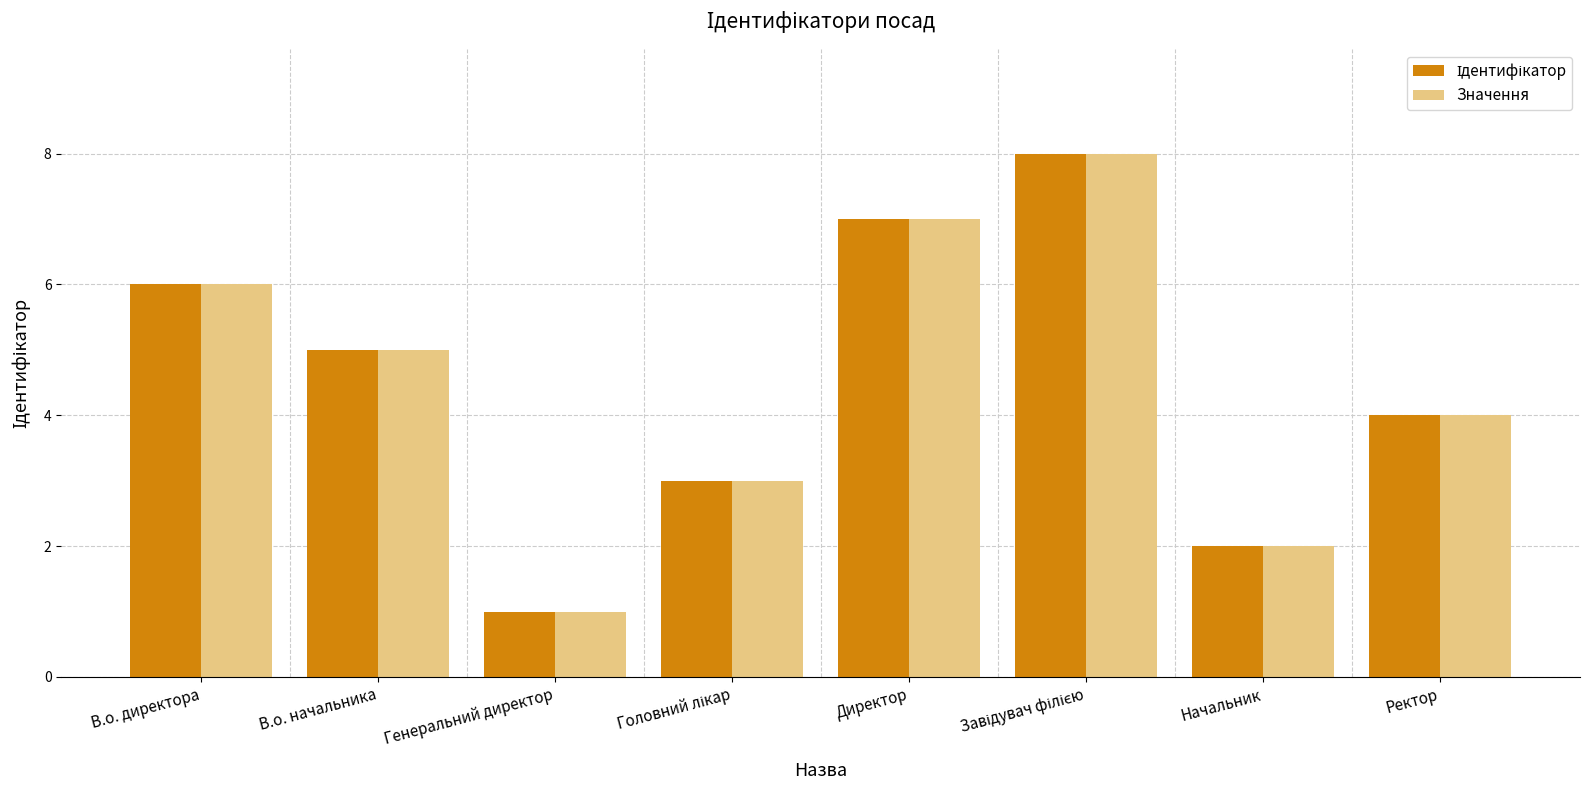

What is the difference between the maximum and minimum values in the Значення series?

7